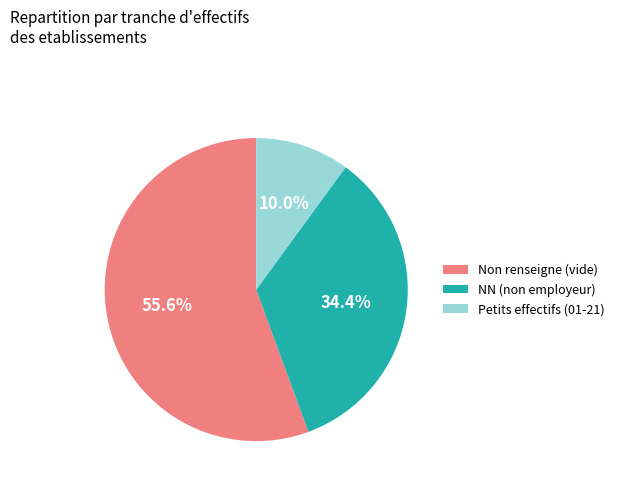

Which category has the smallest portion of the pie?

Petits effectifs (01-21)